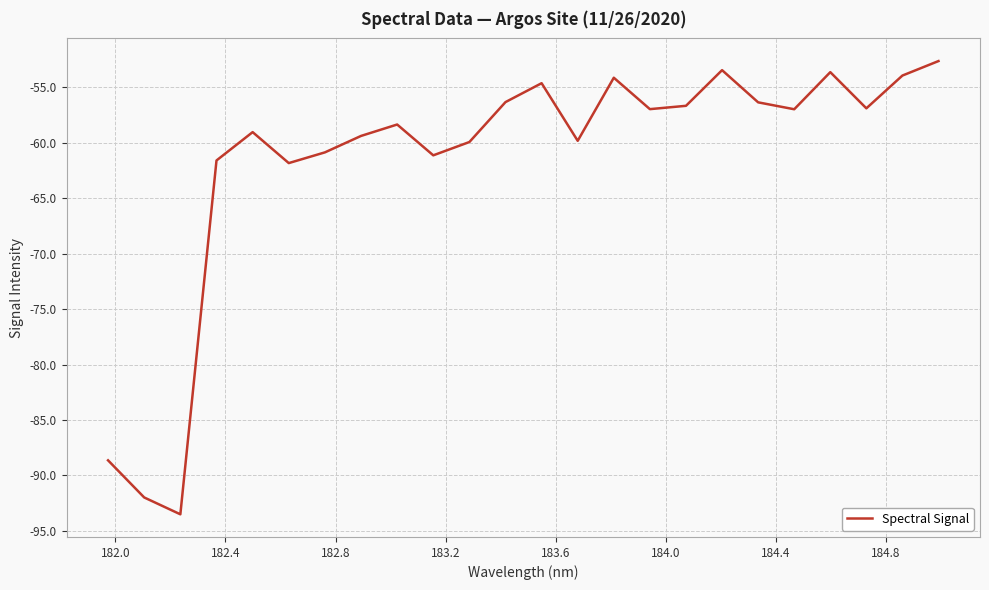

What is the maximum value shown in the chart?

-52.6